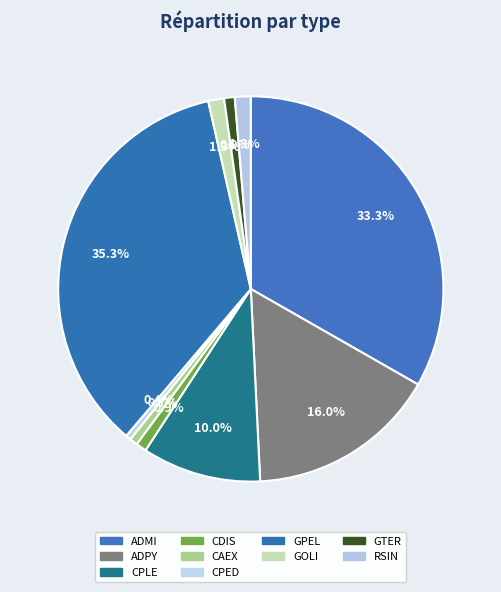

The CPLE slice represents 10% of the pie. True or false?

True